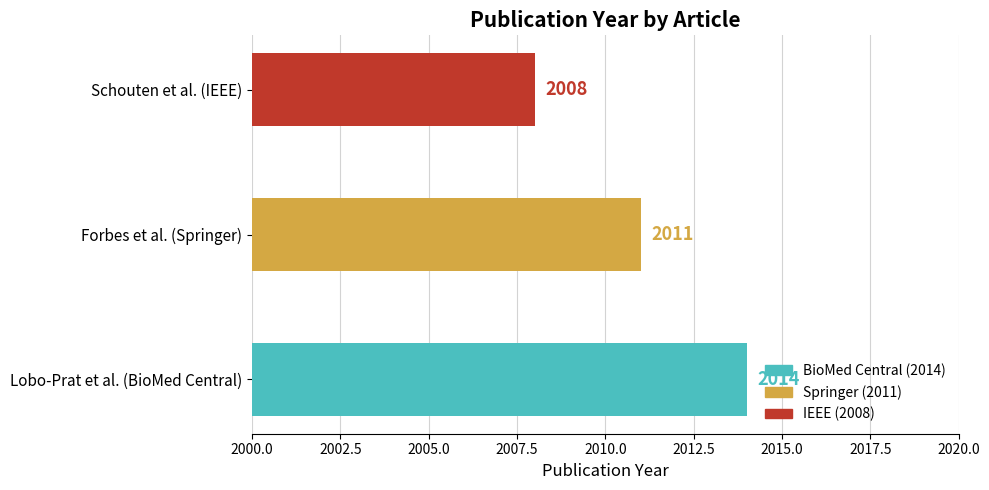

What is the difference between the maximum and minimum values?

6